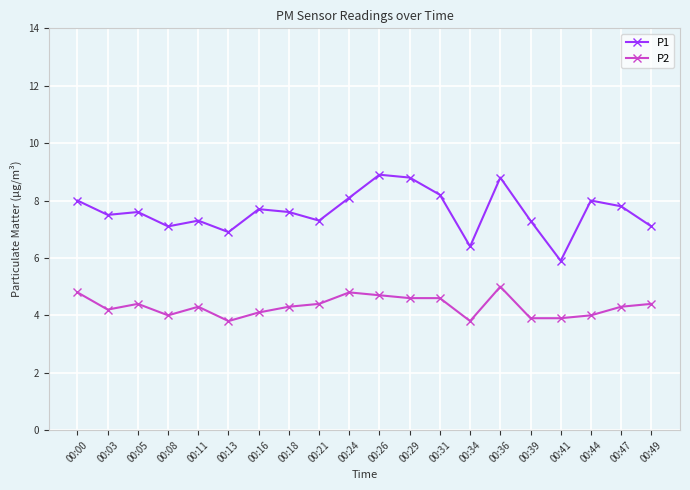

True or false: P1 and P2 intersect in this chart.

False